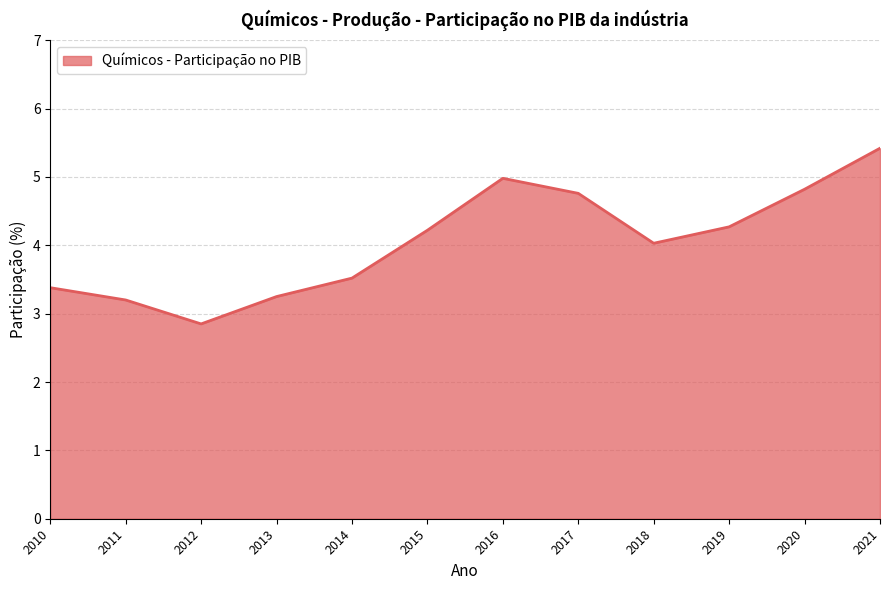

Count the number of categories in the chart.

12